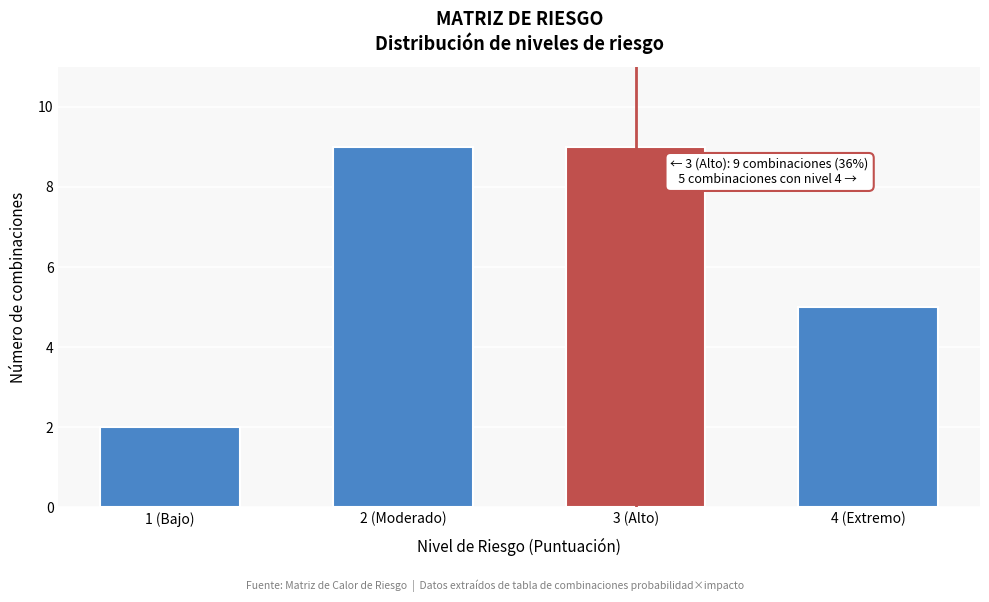

Reading left to right, list all the values displayed in this chart.

2	9	9	5